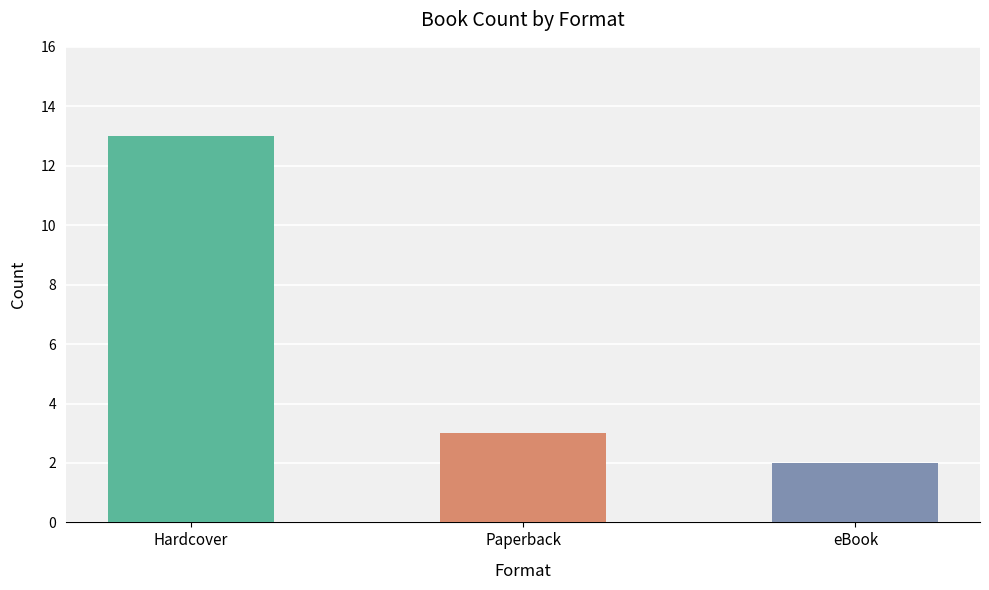

What is the change in value from Paperback to eBook?

-1